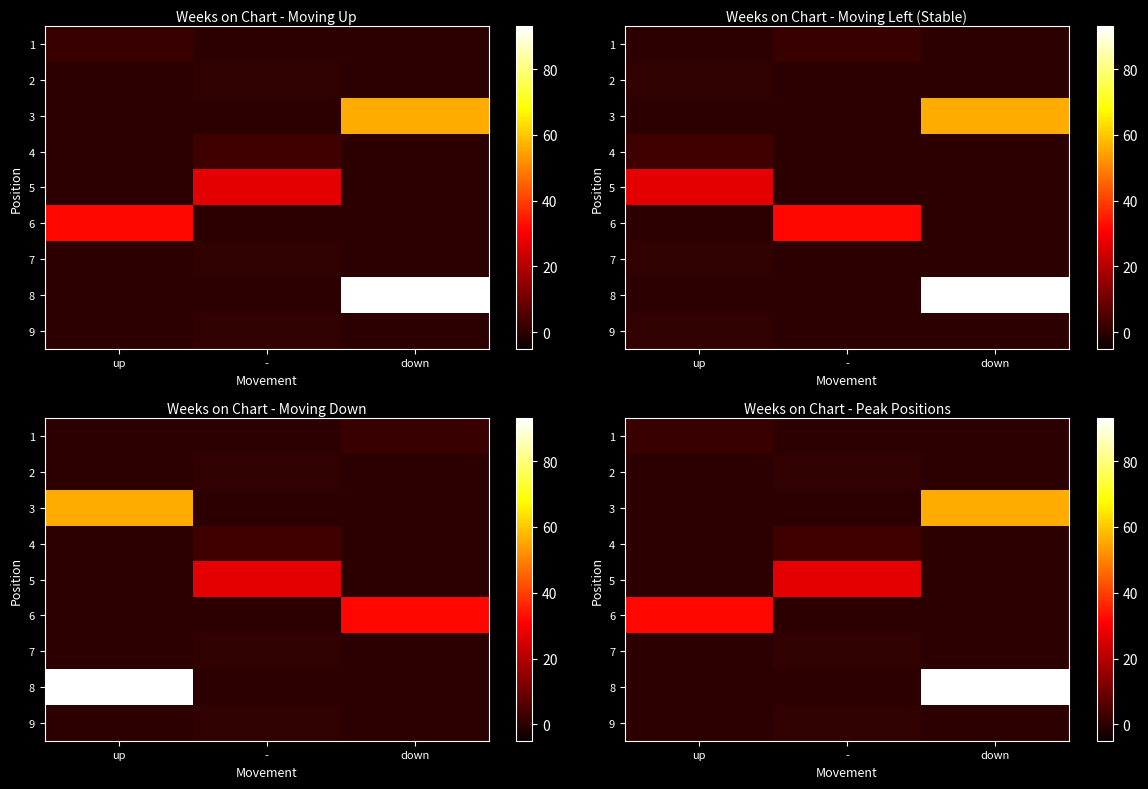

Which category has the lowest value across all series?

-